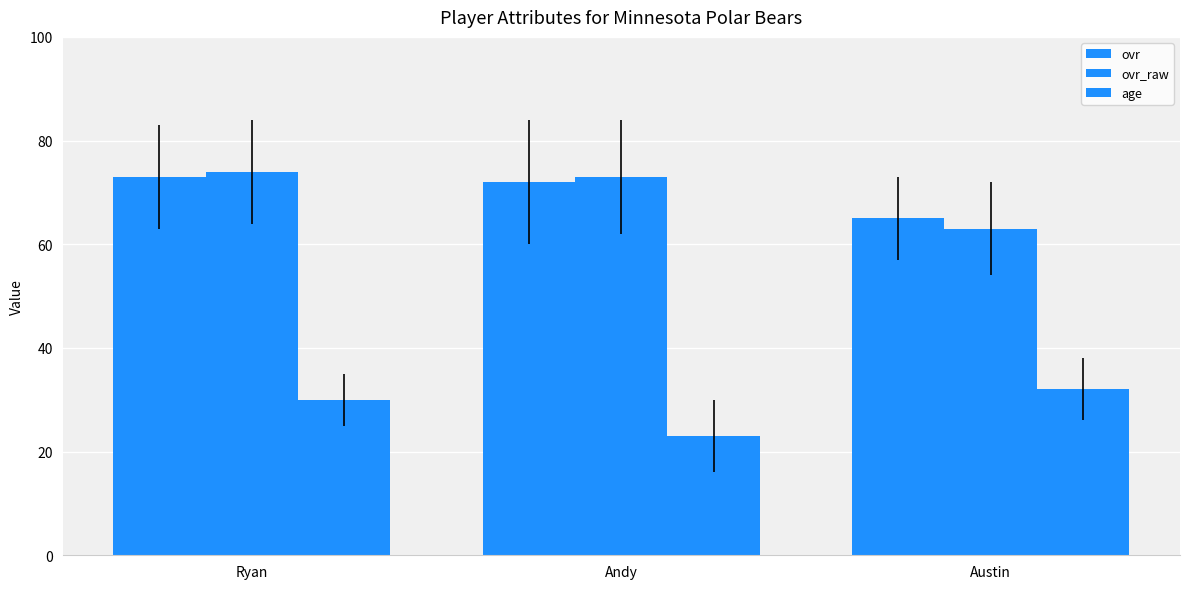

What is the spread (max minus min) of values at Austin?

33